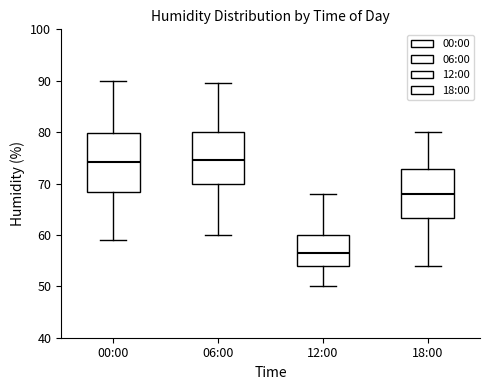

Where does the lower whisker of the box for 18:00 end on the y-axis? The values are not printed on the chart, so give them approximately, as read against the axis.

54